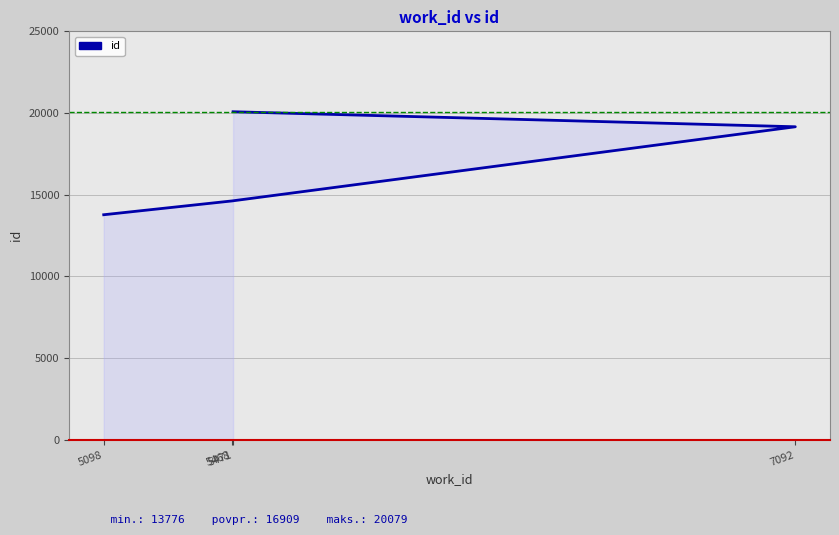

Reading left to right, transcribe all the data shown in this chart.

5098=13776	5468=14622	7092=19160	5471=20079